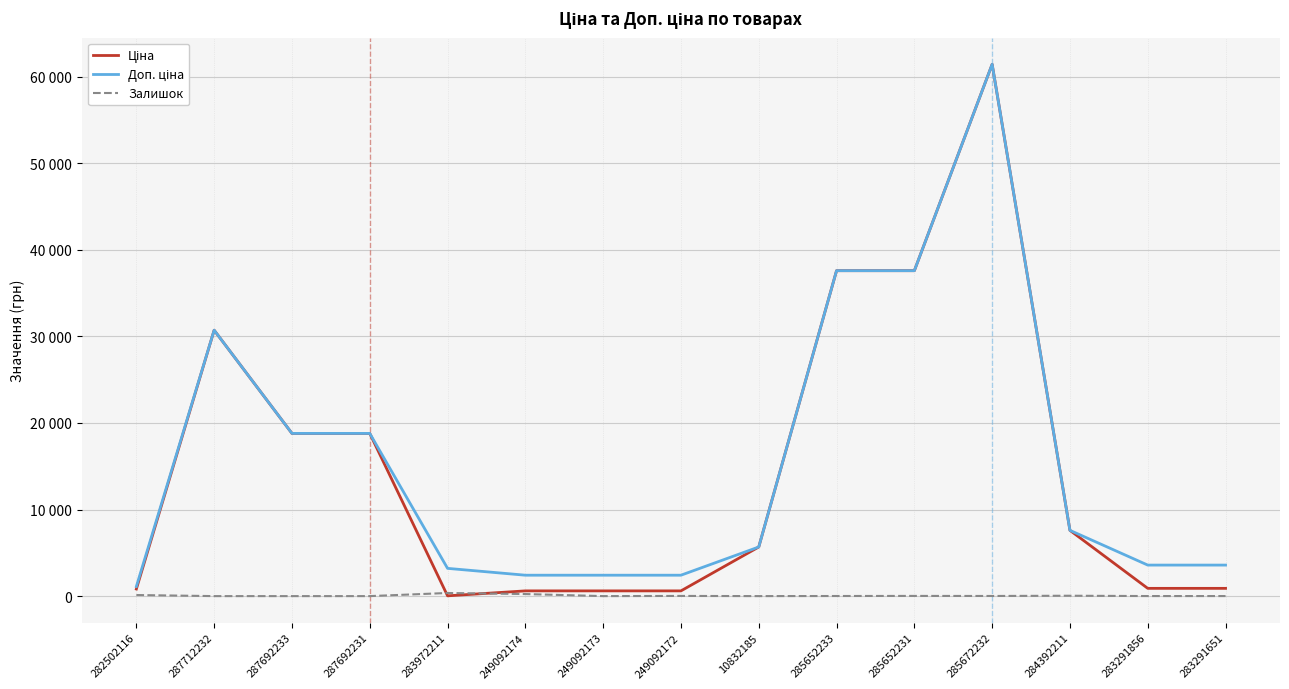

Does the chart have visible grid lines?

Yes